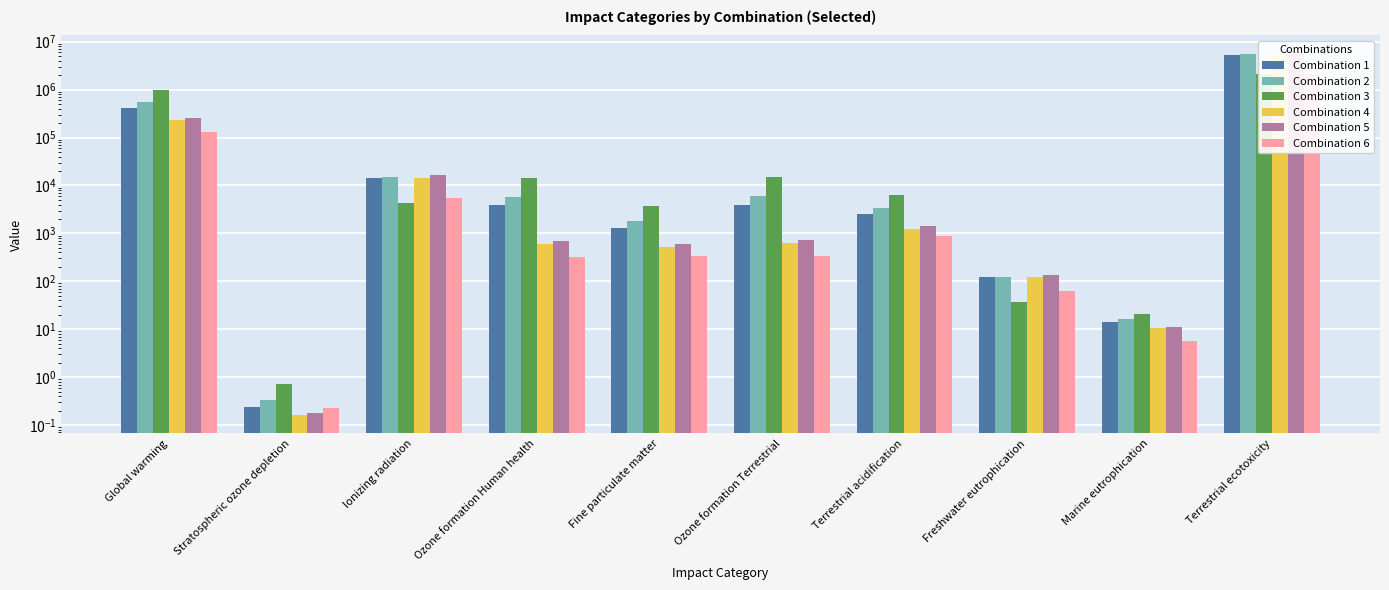

What is the difference between the second highest and second lowest values in the Combination 4 series?

228399.5